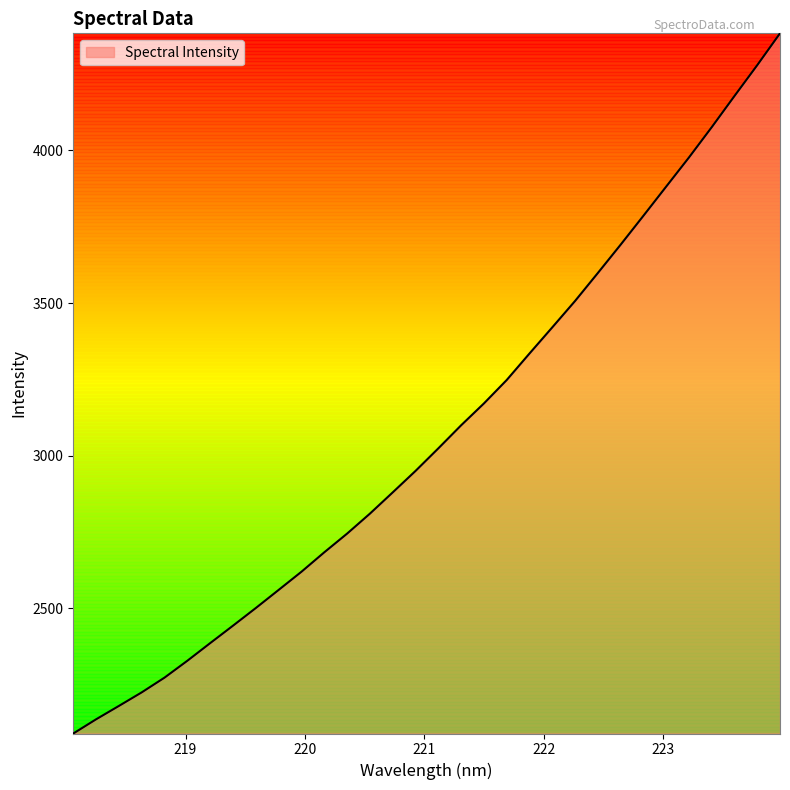

What is the smallest value displayed?

2089.3